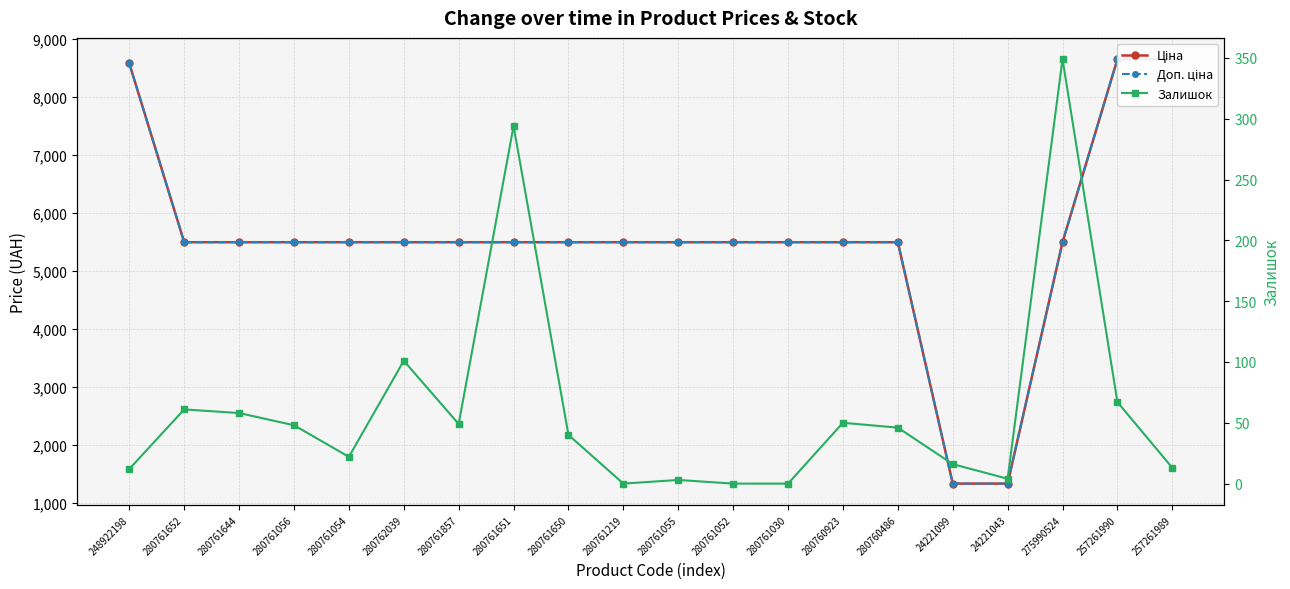

What is the maximum value shown in the chart?

8656.2